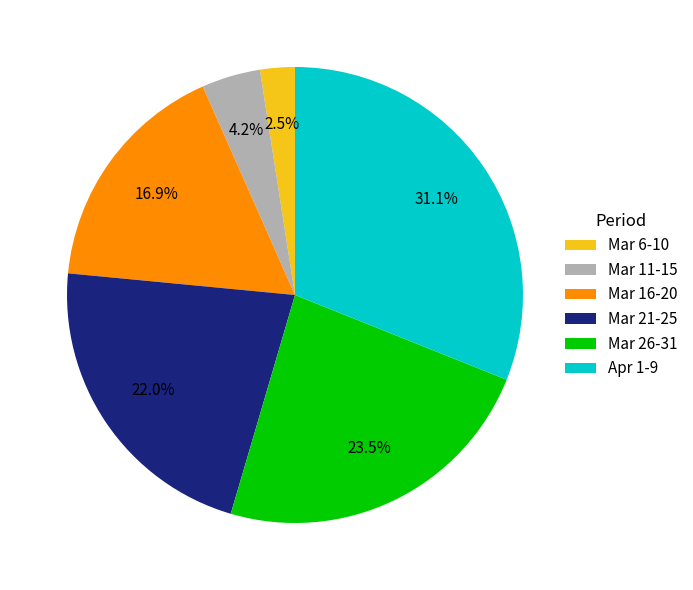

What percentage do Mar 21-25 and Mar 11-15 together represent?

26.1%